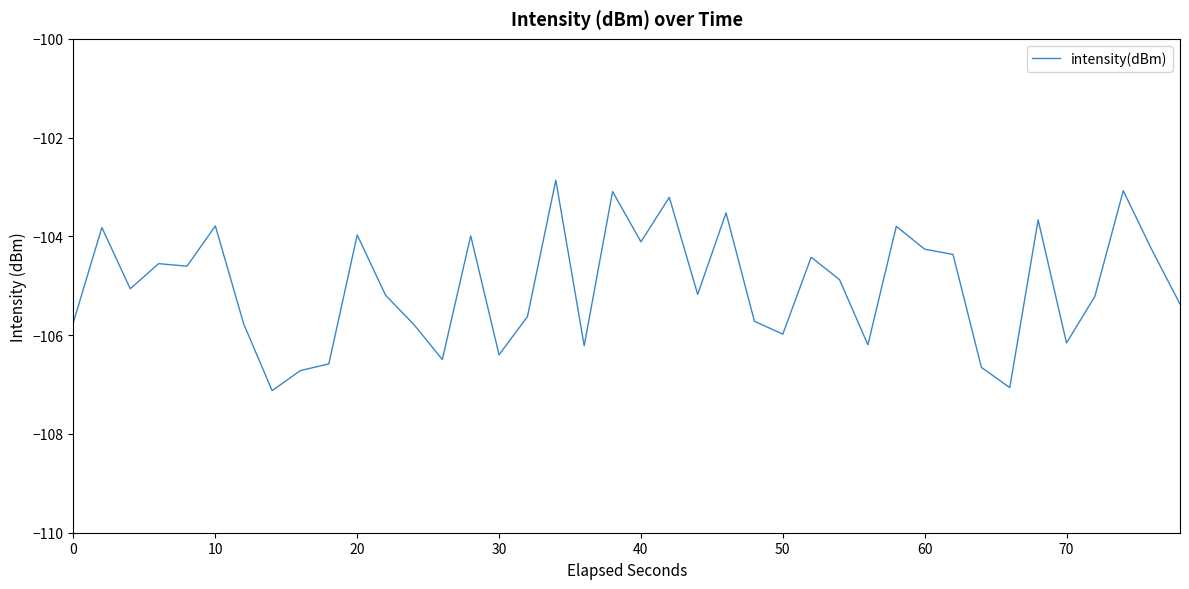

What is the maximum value shown in the chart?

-102.9